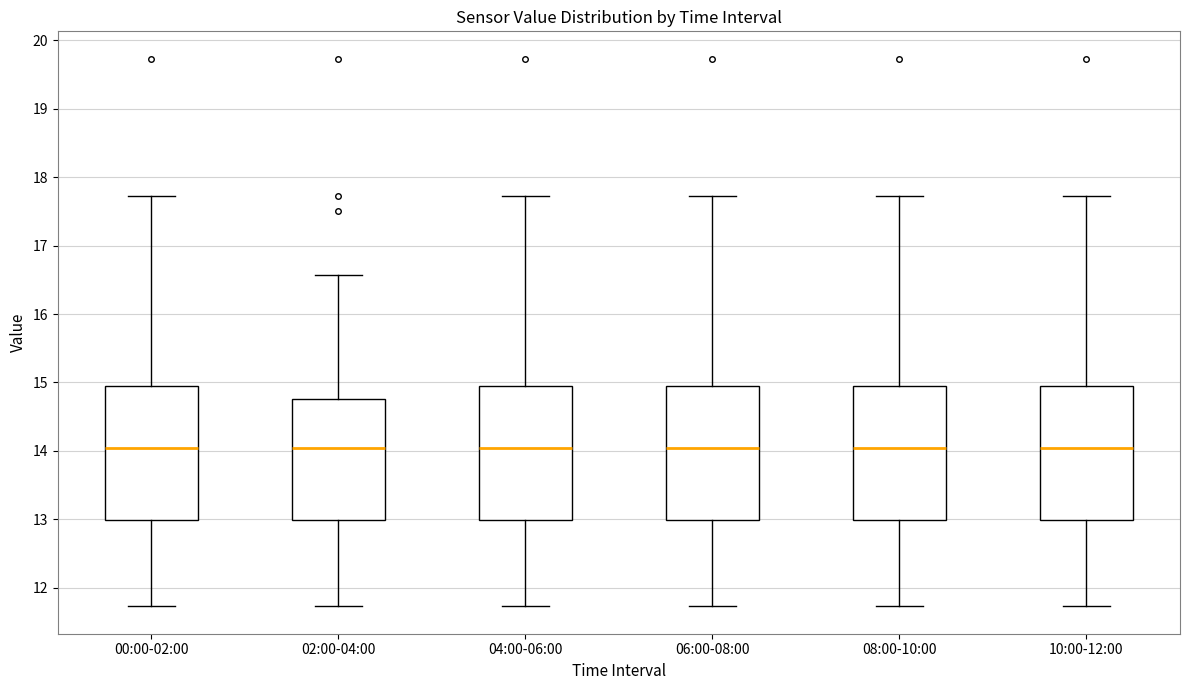

Where does the upper whisker of the box for 10:00-12:00 end on the y-axis? The values are not printed on the chart, so give them approximately, as read against the axis.

17.7